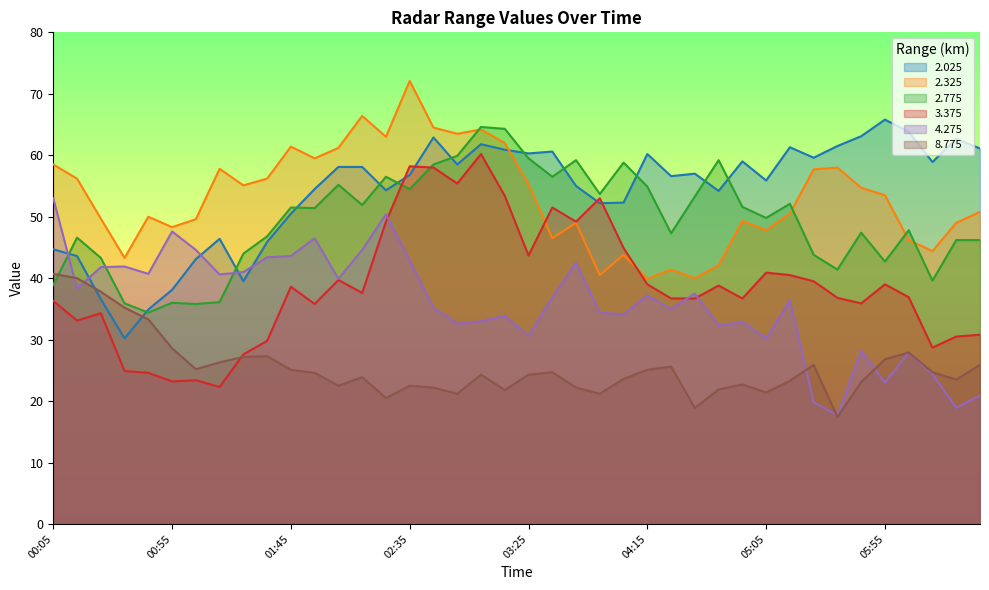

Which series changed the most between 01:25 and 05:15?

2.025